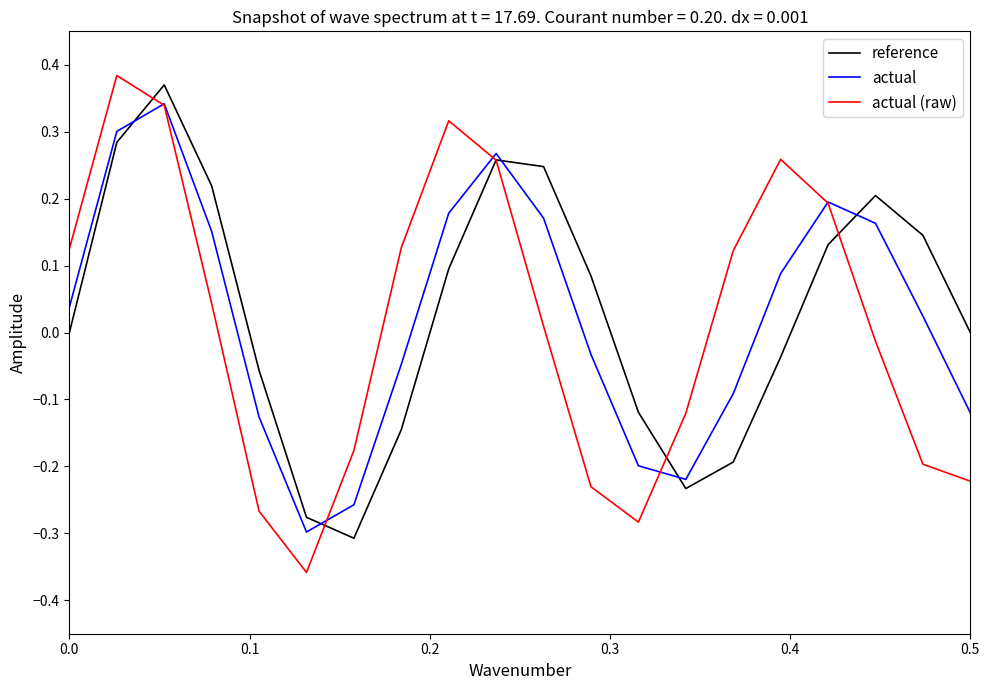

True or false: actual and reference cross at least once.

True